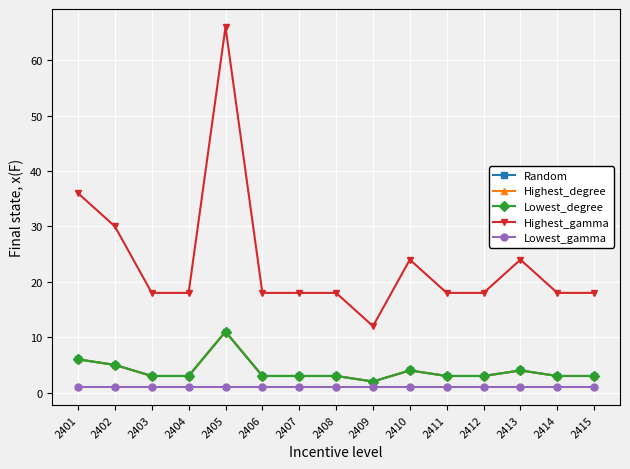

True or false: Highest_gamma and Lowest_gamma intersect in this chart.

False